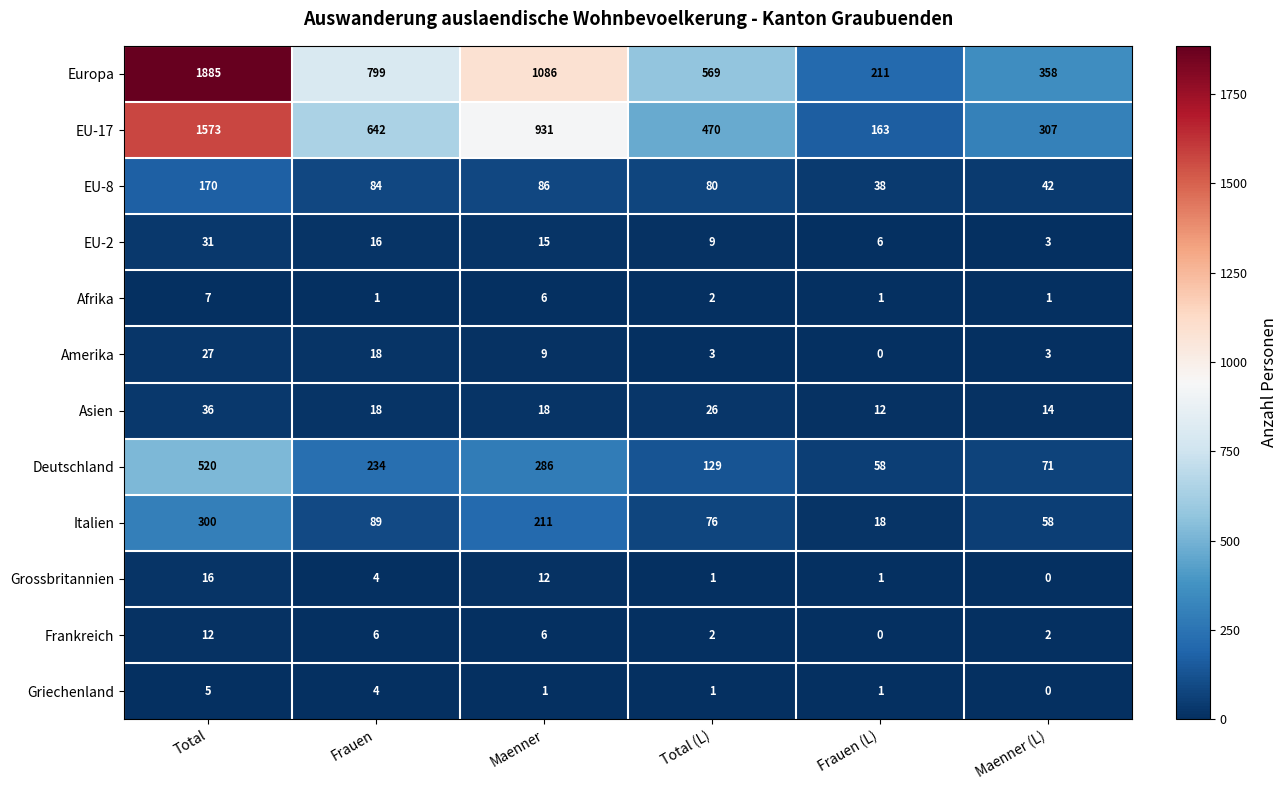

What is the spread (max minus min) of values at Frauen?

798